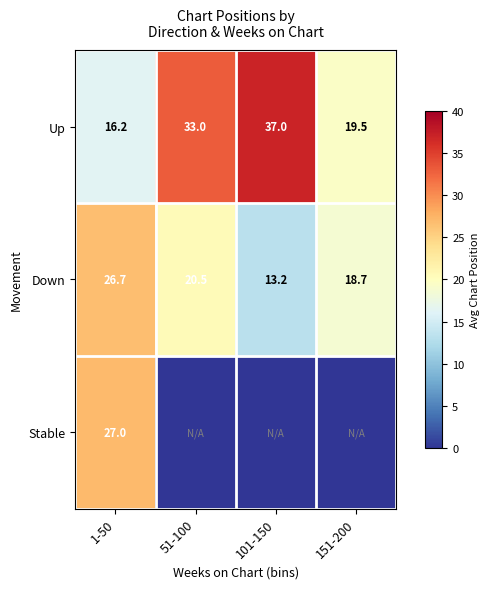

How many data points does each series have?

4